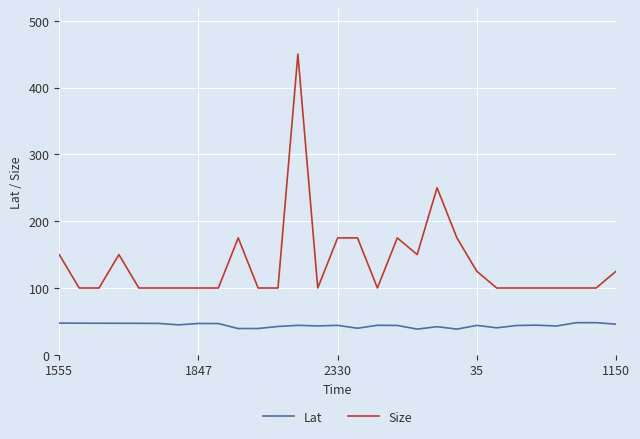

True or false: Lat and Size cross at least once.

False